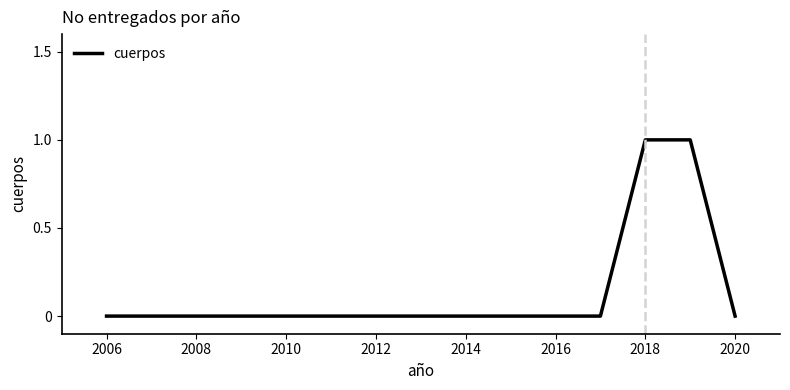

How many lines are shown in the chart?

1